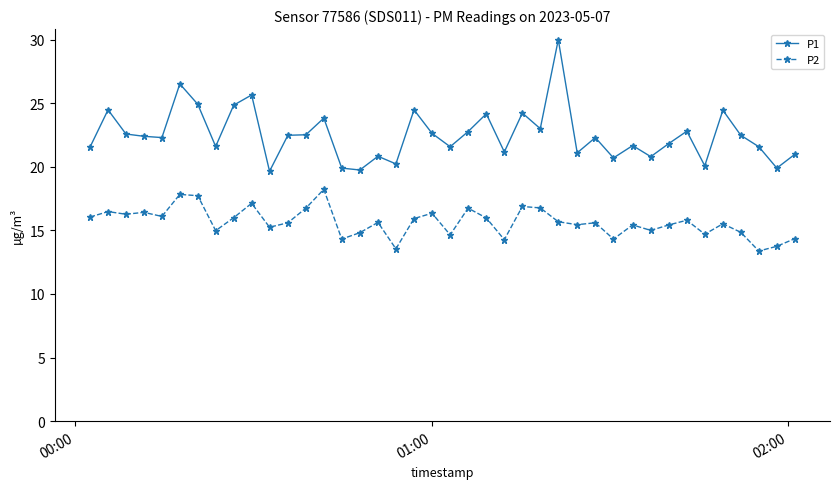

What are all the series names shown in the legend?

P1, P2